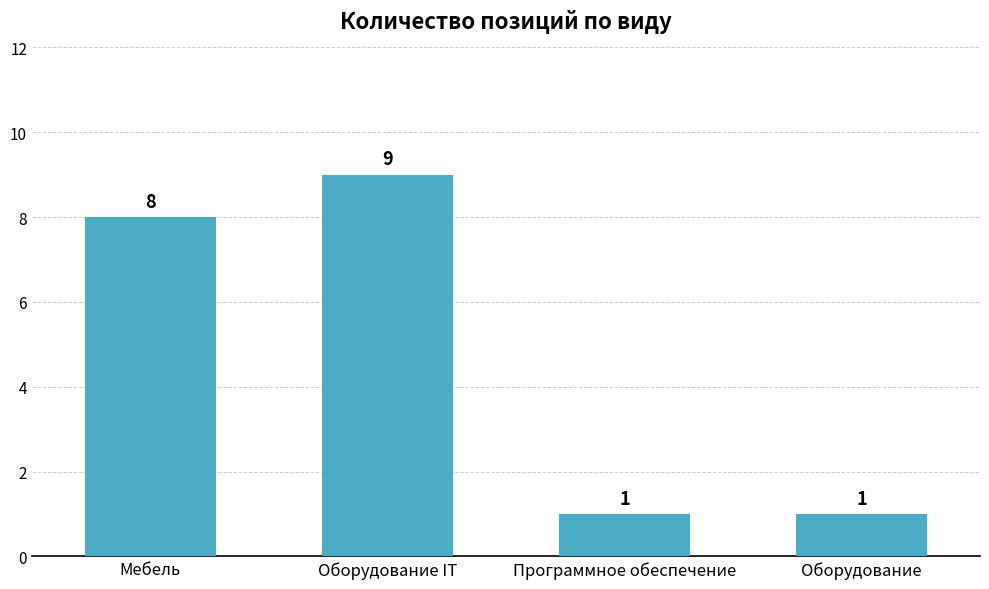

What is the sum of all values?

19